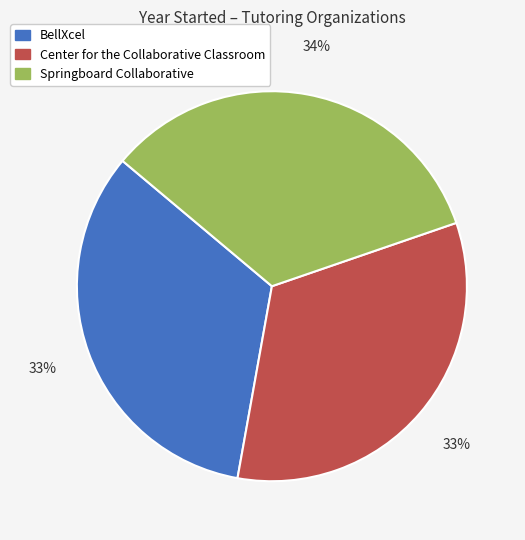

To the nearest percent, what percentage of the pie is Center for the Collaborative Classroom?

33%